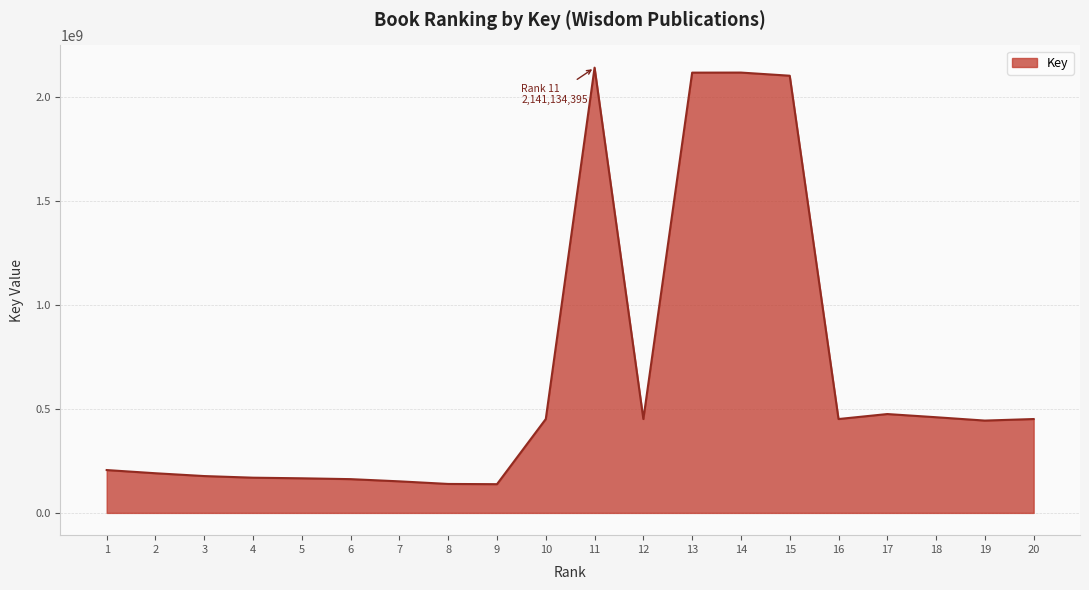

What is the smallest value displayed?

138119928